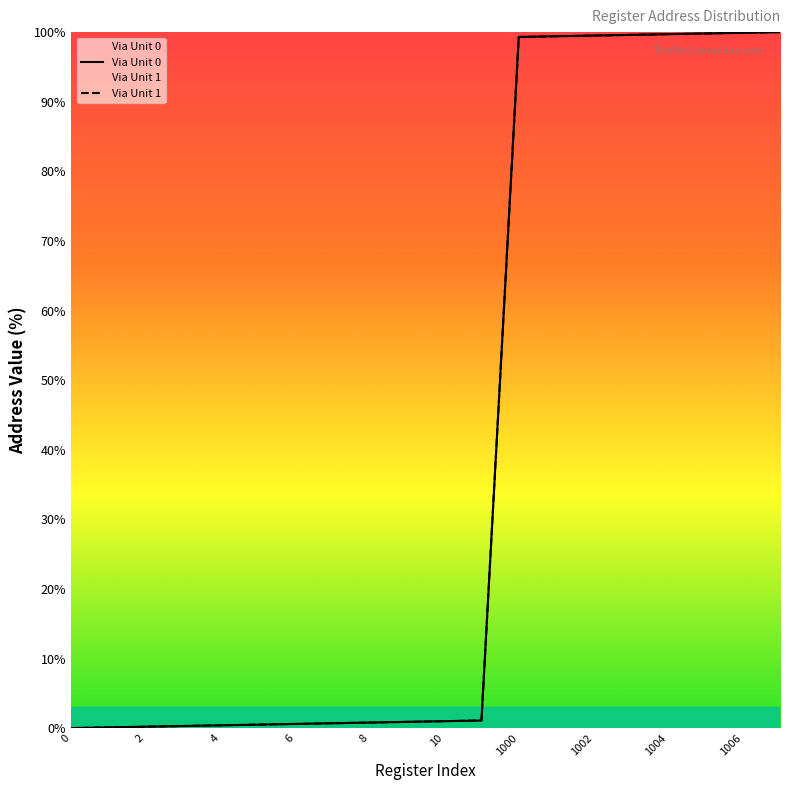

True or false: Via Unit 0 has a value of 0.7 at 4.

False